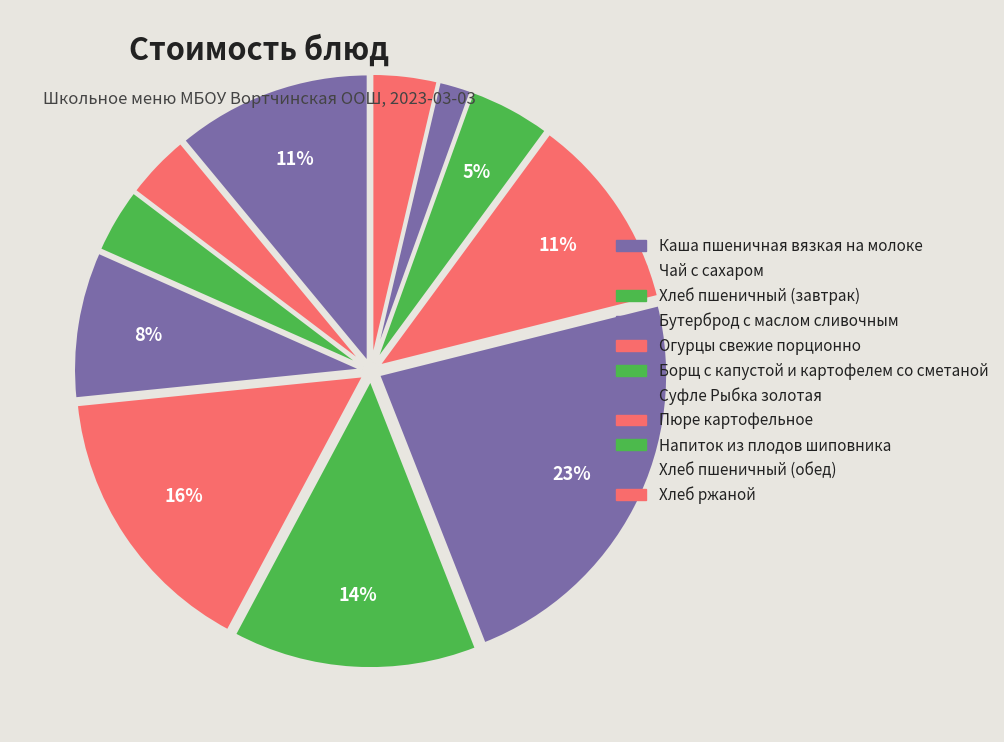

How many slices are in this pie chart?

11